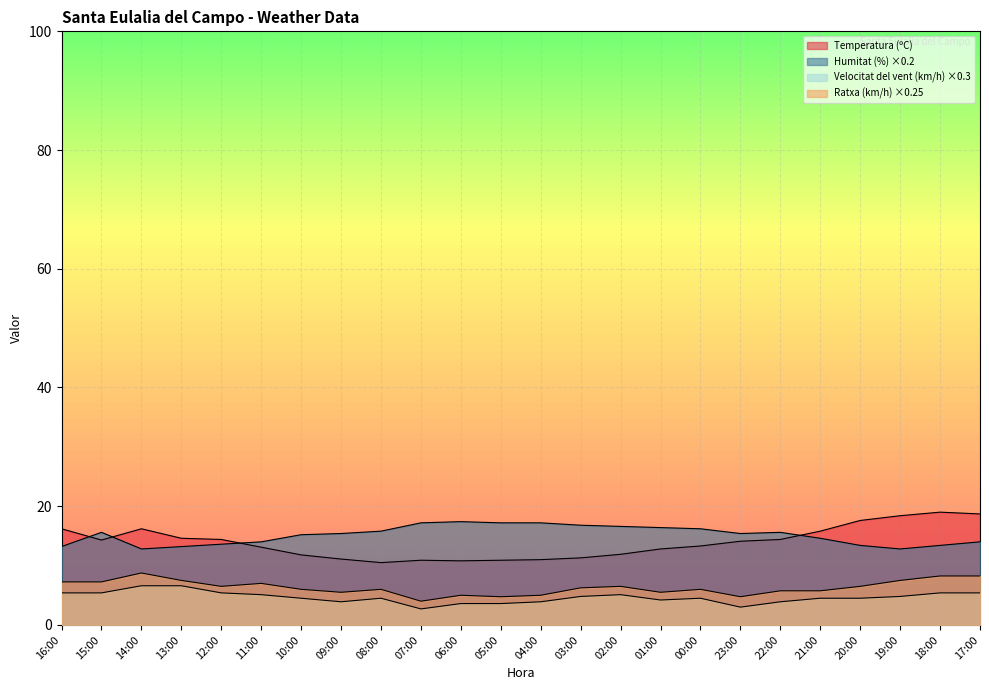

What is the total value across all series at 02:00?

40.1